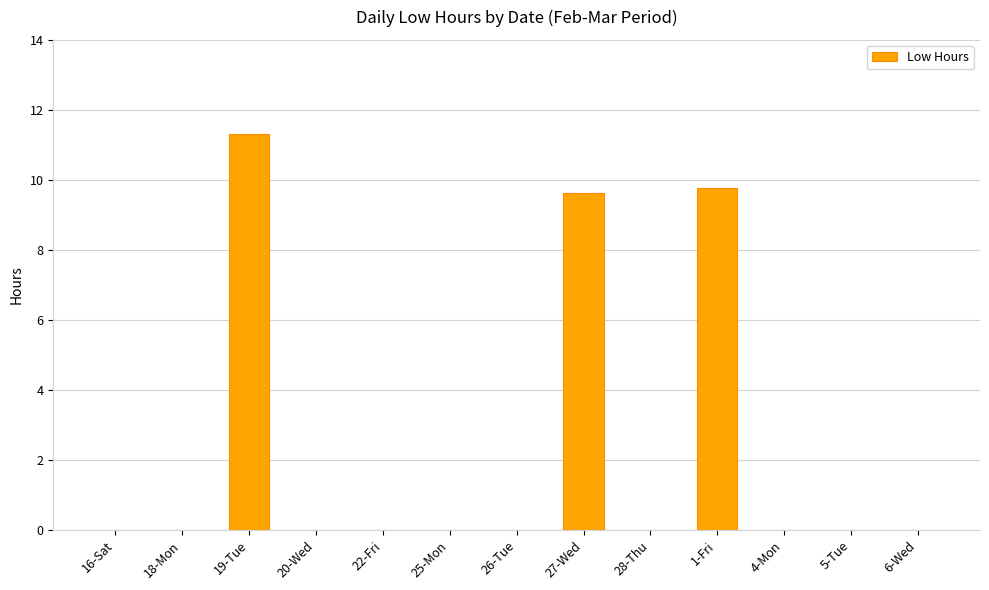

Read the value at 19-Tue.

11.3